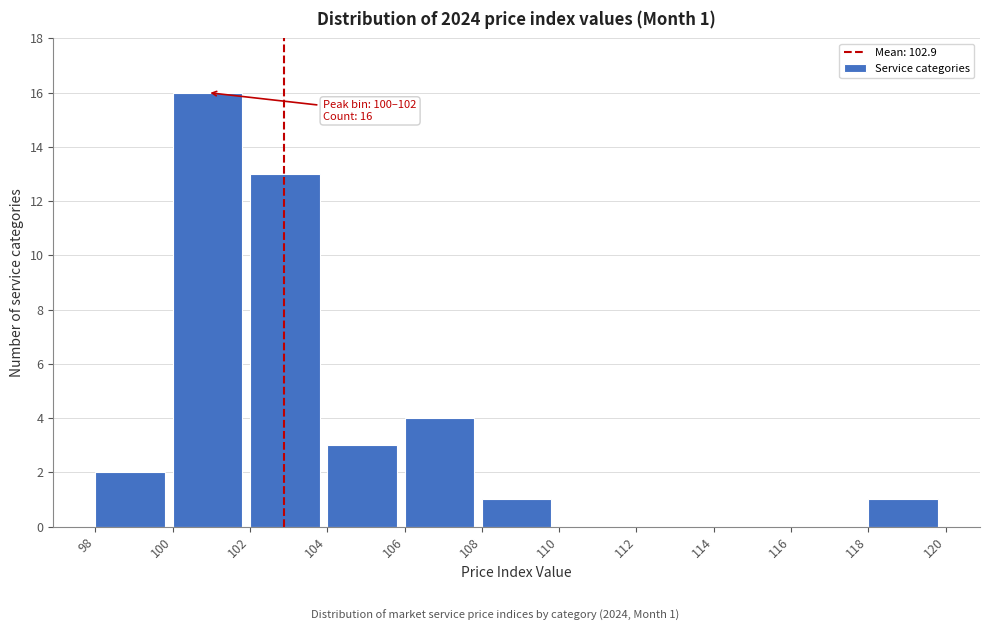

Over which range of the x-axis is the bar tallest?

100 to 102